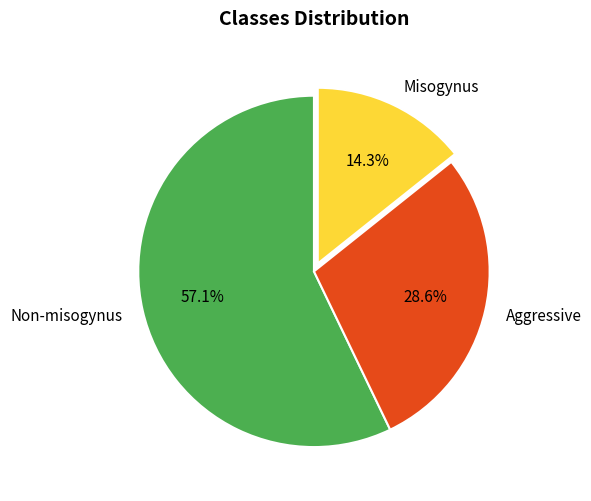

Combined, do Misogynus and Aggressive account for over 50%?

No